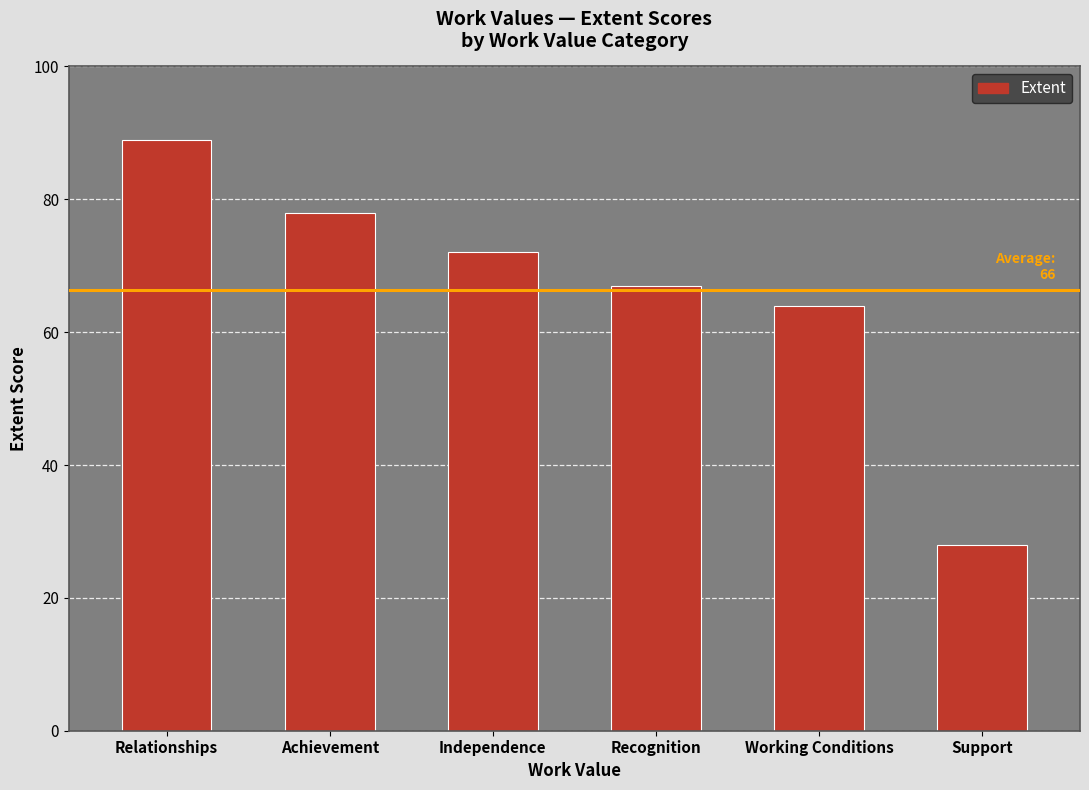

Rank the categories by value from highest to lowest.

Relationships, Achievement, Independence, Recognition, Working Conditions, Support